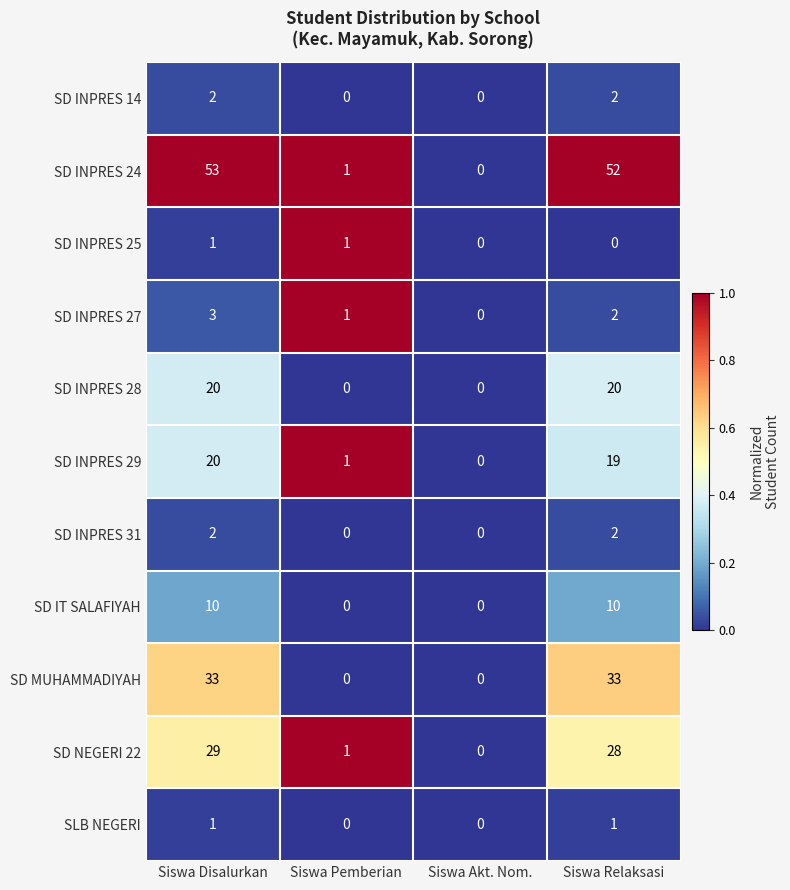

Which category has the highest value across all series?

Siswa Disalurkan